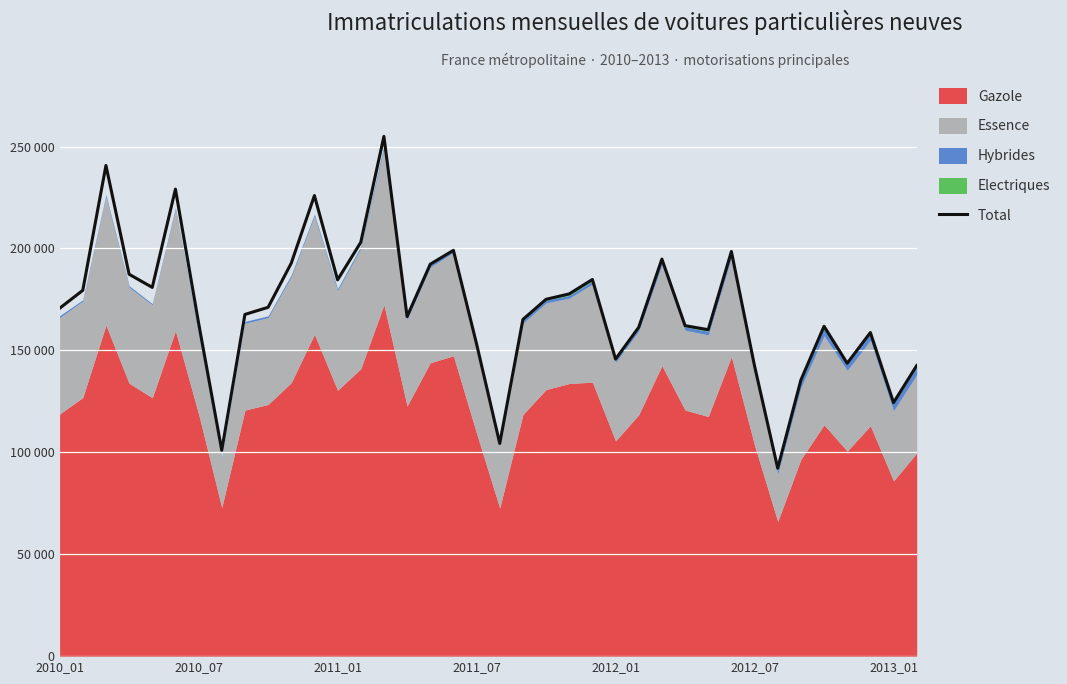

What is the difference between the second highest and minimum values?

148549